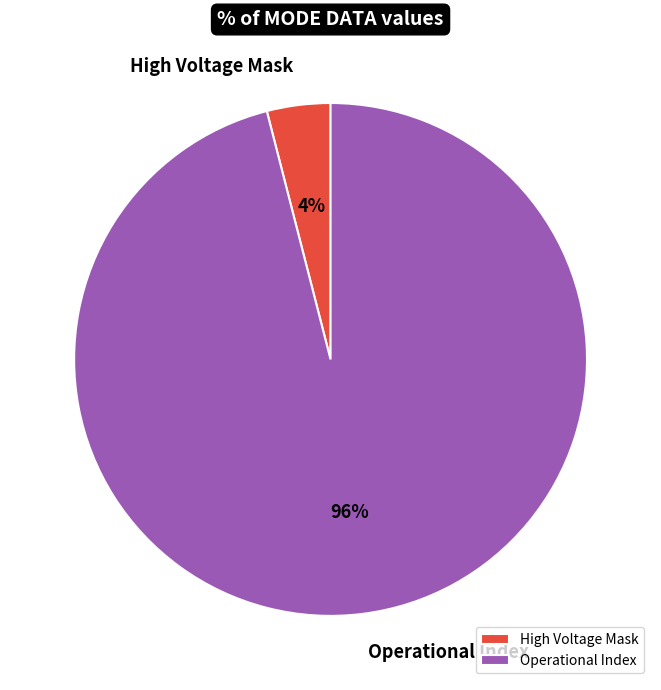

Is it true that High Voltage Mask is 4% of the pie?

True